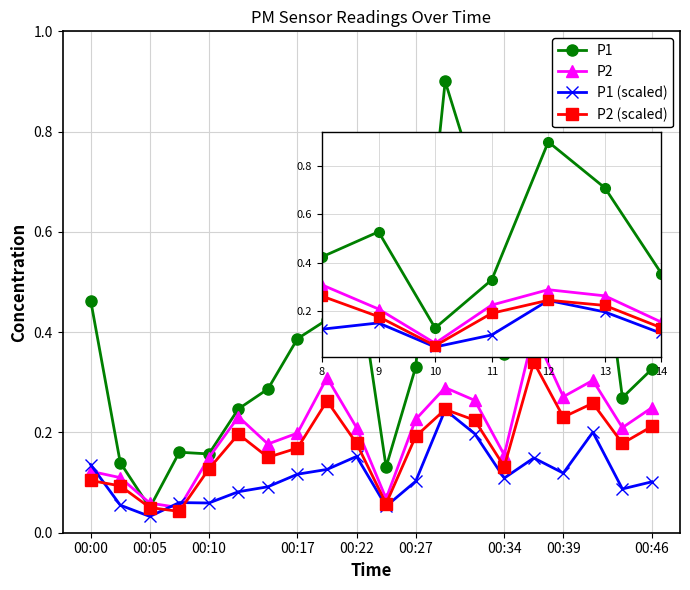

What is the sum of all P2 (scaled) values?

3.4